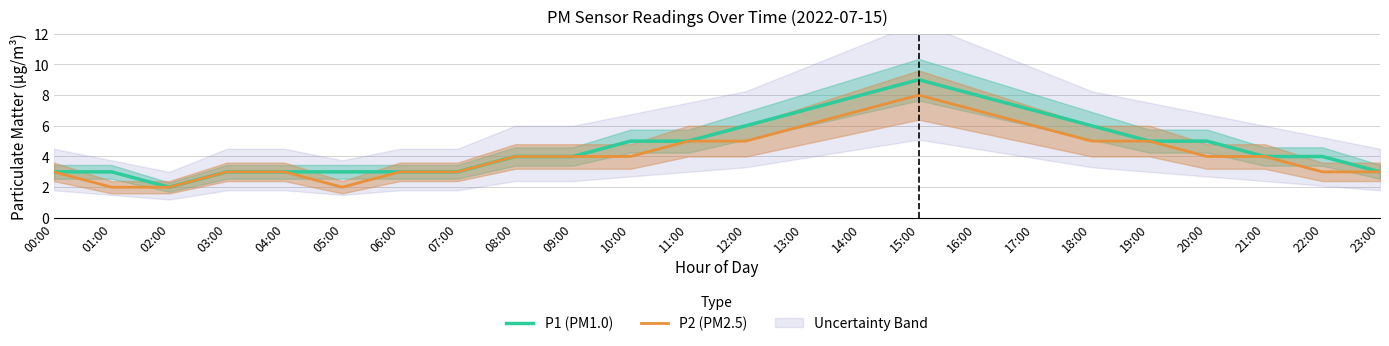

What is the difference between the P2 (PM2.5) values at 12:00 and 13:00?

1